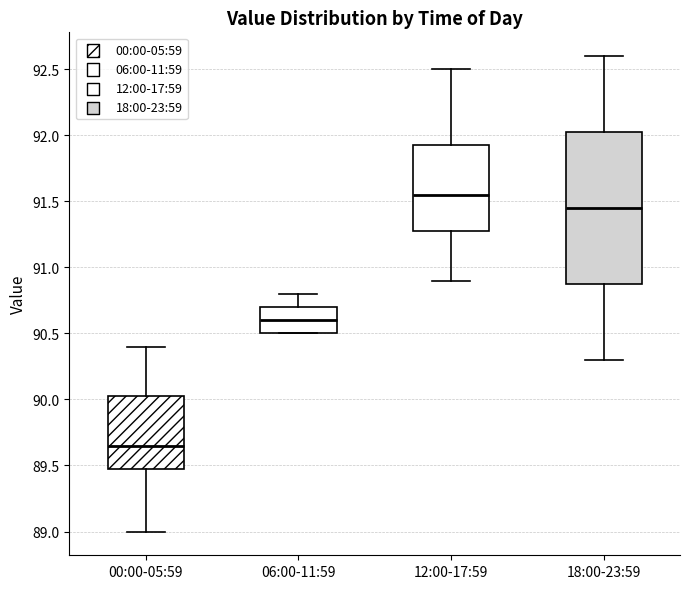

Reading left to right, transcribe this box plot: for each box, give where its median line is, the range the box spans, and where its two whiskers end, as read against the y-axis. The values are not printed on the chart, so give them approximately, as read against the axis.

00:00-05:59: median 89.65, box 89.50 to 90.05, whiskers 89.00 to 90.40
06:00-11:59: median 90.60, box 90.50 to 90.70, whiskers 90.50 to 90.80
12:00-17:59: median 91.55, box 91.30 to 91.95, whiskers 90.90 to 92.50
18:00-23:59: median 91.45, box 90.90 to 92.05, whiskers 90.30 to 92.60